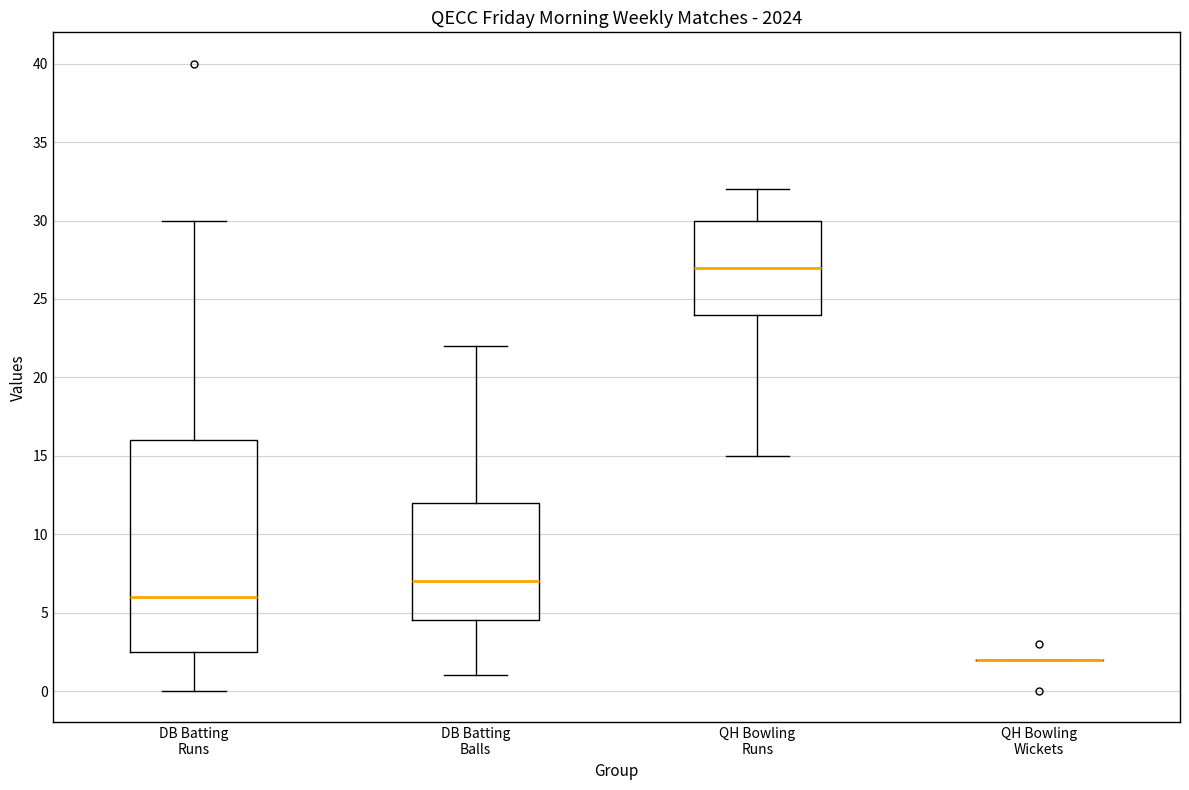

Where does the upper whisker of the box for DB Batting Runs end on the y-axis? The values are not printed on the chart, so give them approximately, as read against the axis.

30.0